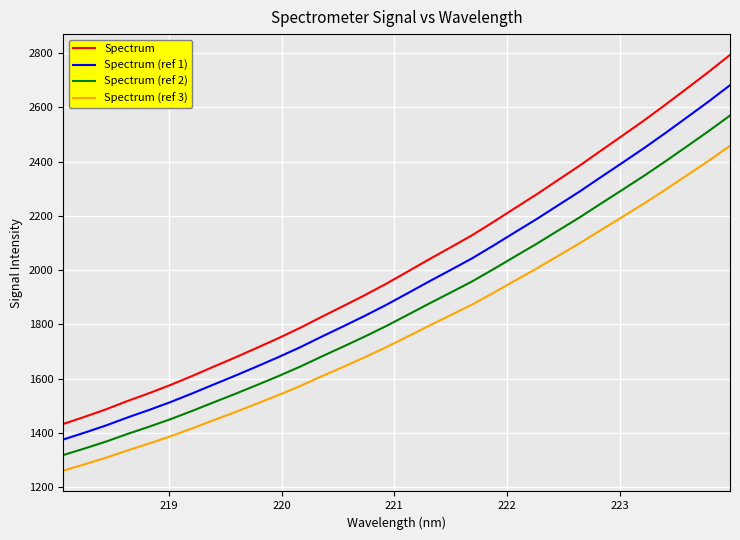

Rank the series by their maximum value, from lowest to highest.

Spectrum (ref 3), Spectrum (ref 2), Spectrum (ref 1), Spectrum